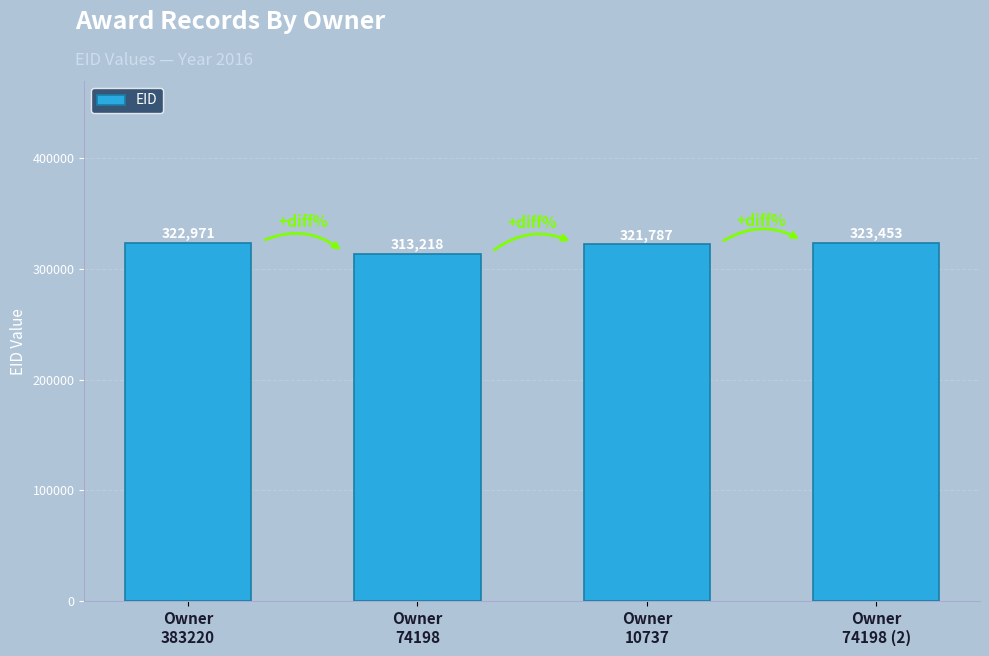

What value does the data have at Owner
10737, to the nearest 50?

321800